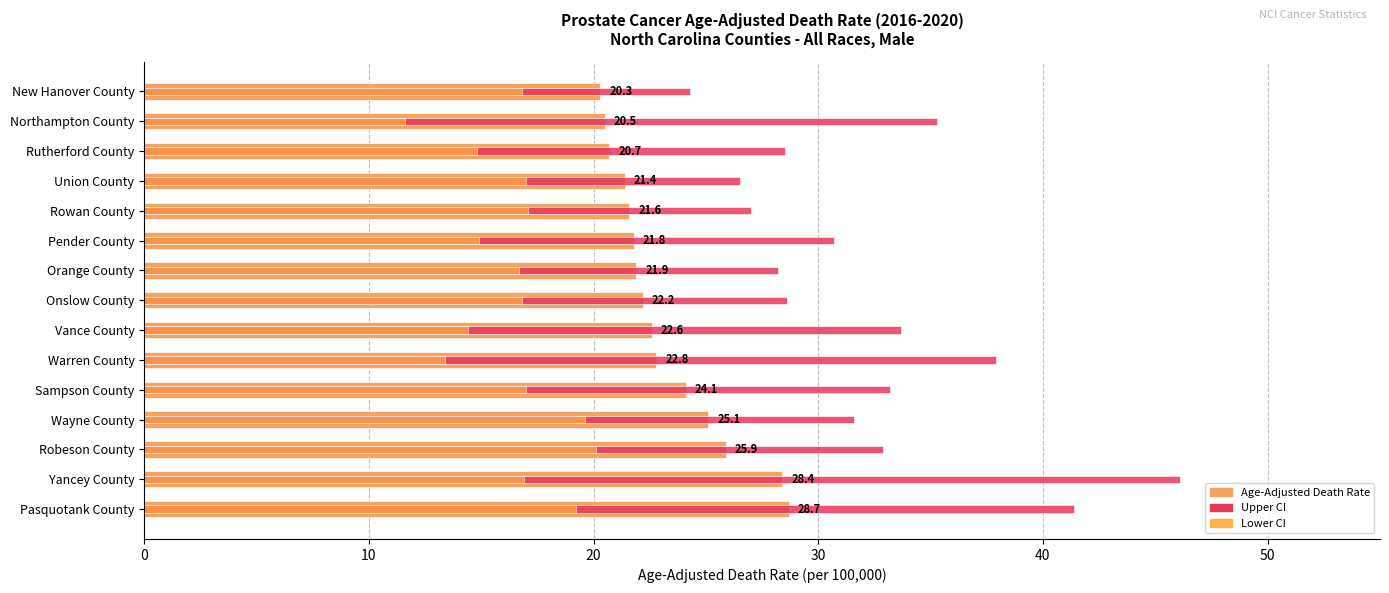

At Vance County, list the series in order from largest to smallest.

Upper CI, Age-Adjusted Death Rate, Lower CI